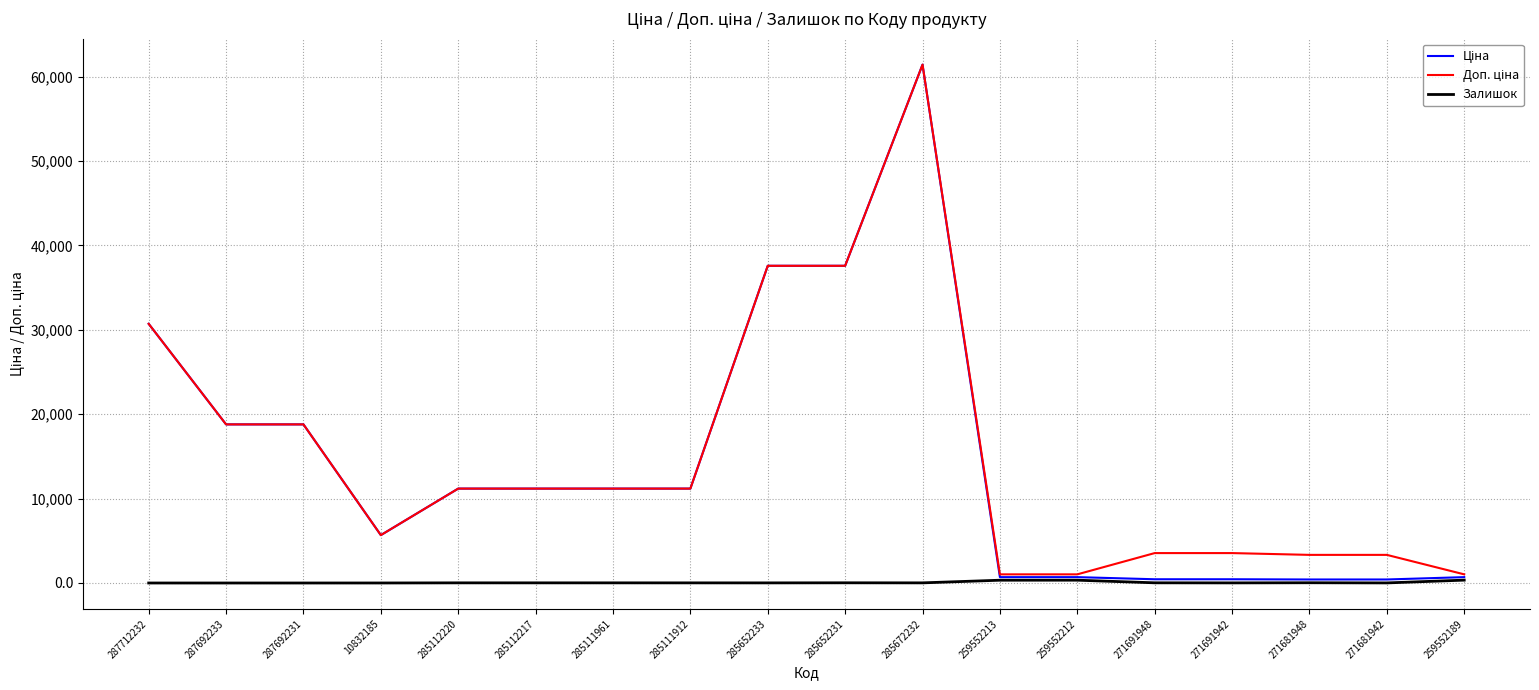

Which category has the highest value across all series?

285672232